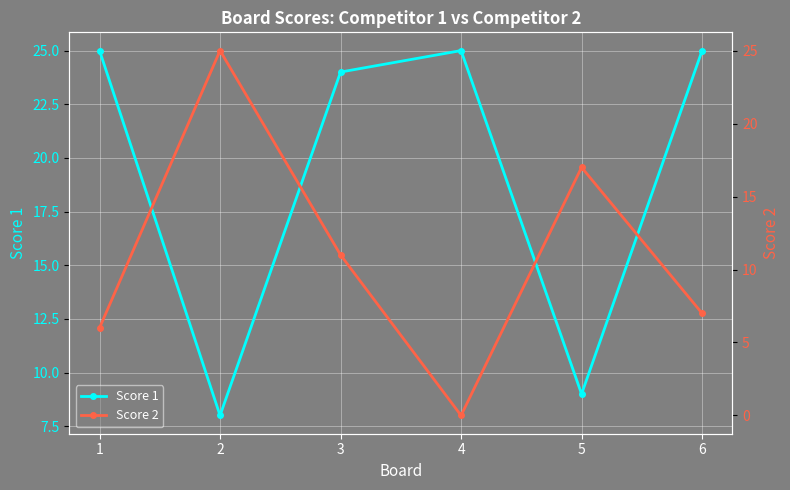

Which series has the largest total across all categories?

Score 1